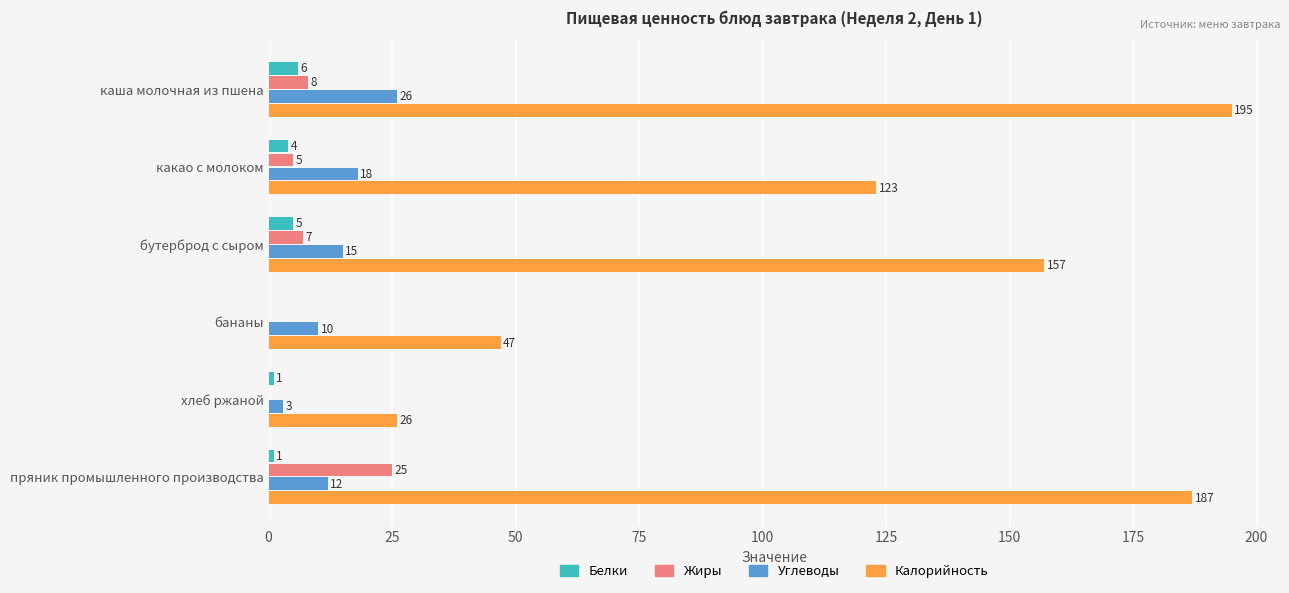

How many categories are shown in the chart?

6